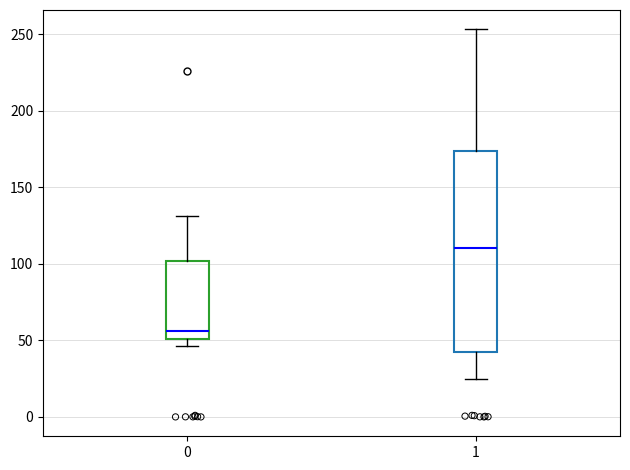

Reading left to right, read every box against the y-axis: the position of its median line, the range the box covers, and the ends of its whiskers. The values are not printed on the chart, so give them approximately, as read against the axis.

0: median 55, box 50 to 100, whiskers 45 to 130
1: median 110, box 40 to 175, whiskers 25 to 255